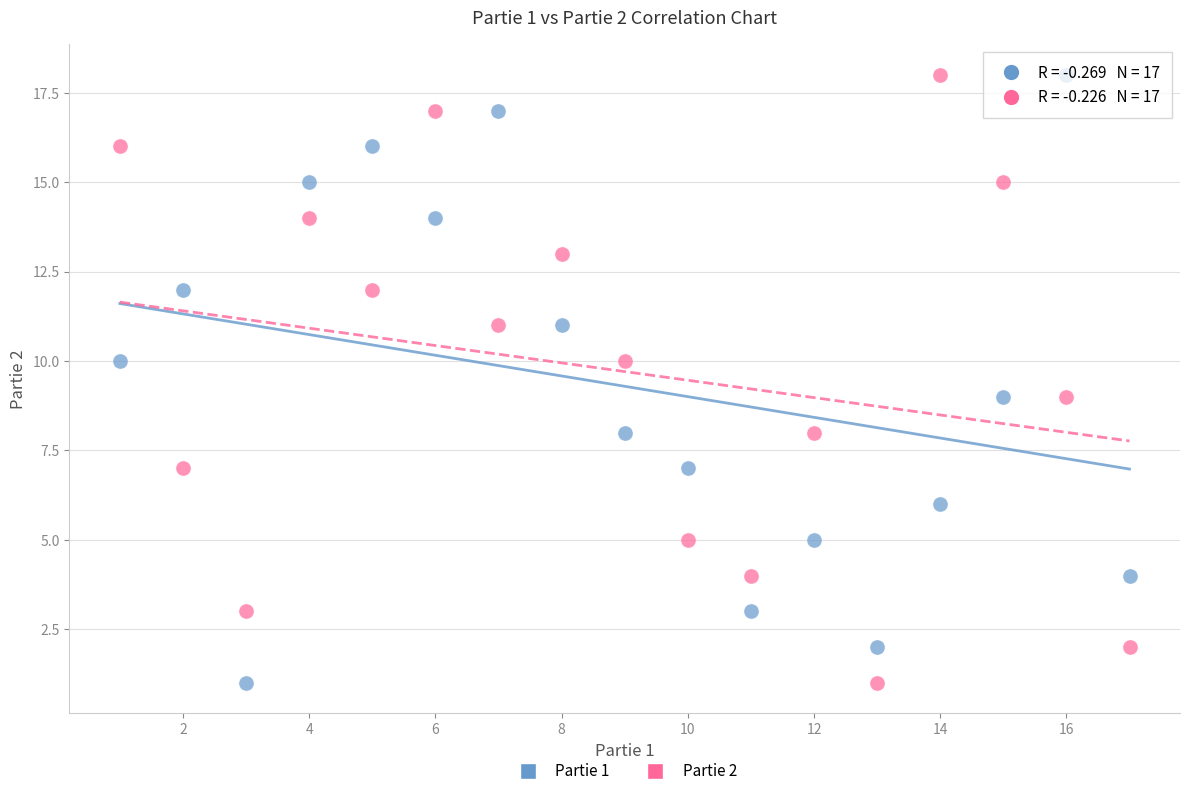

What is the X range (max minus min) for the scatter plot?

16